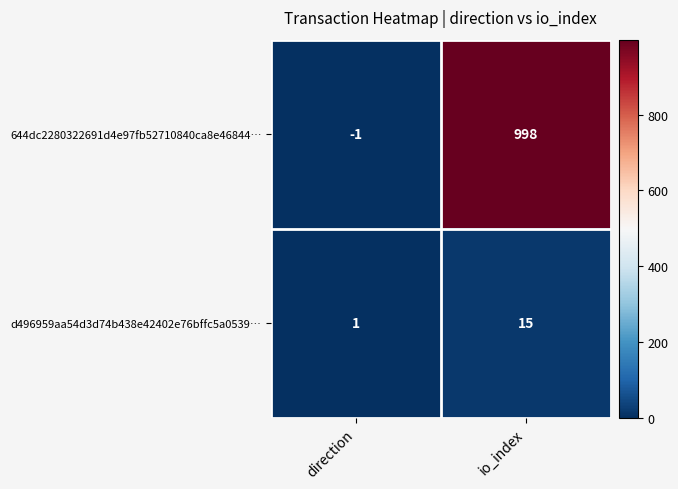

The value of 644dc2280322691d4e97fb52710840ca8e46844… at io_index is 1637. True or false?

False